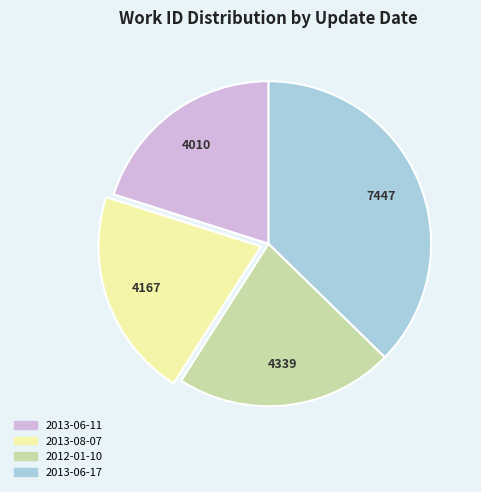

The 2013-08-07 slice represents 9% of the pie. True or false?

False